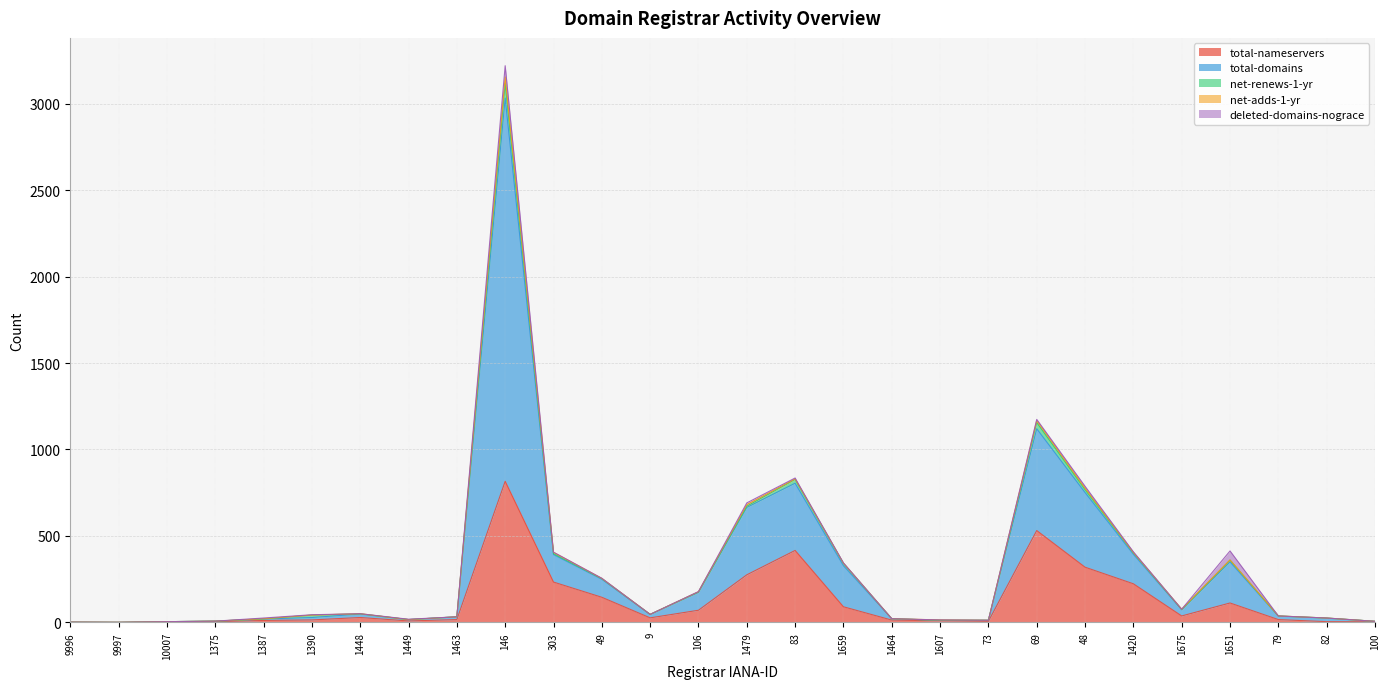

How many lines are shown in the chart?

5